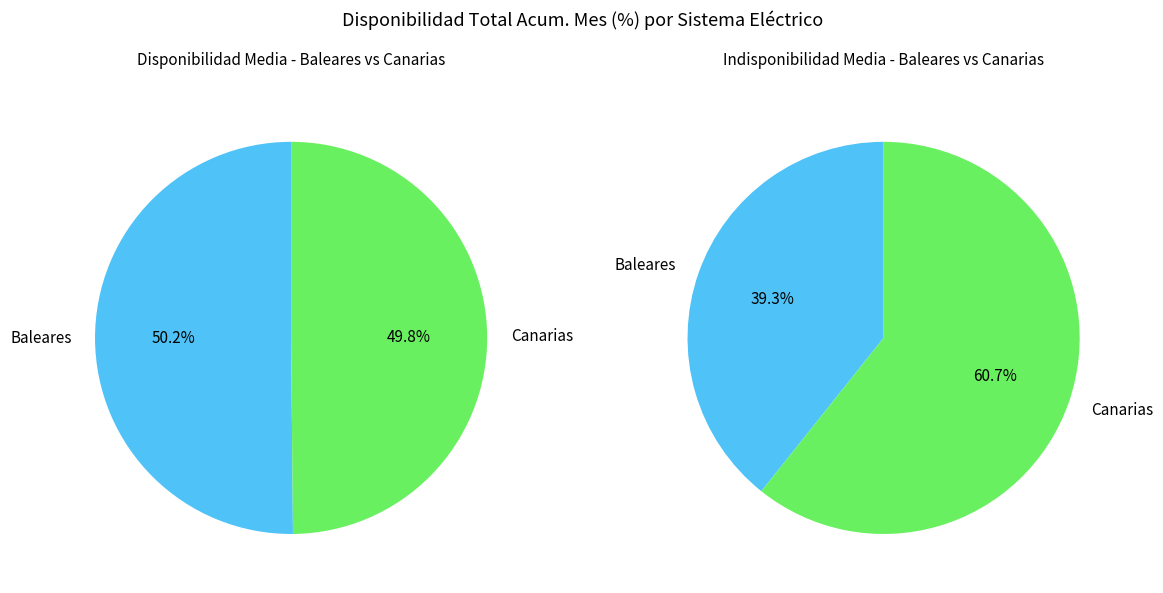

Is Septiembre 2024 the majority of the pie?

No